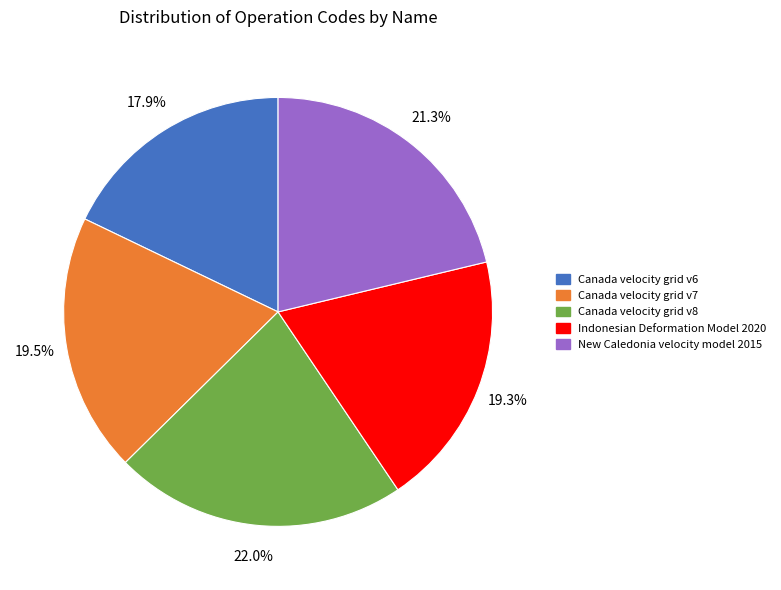

True or false: Canada velocity grid v6 accounts for 32% of the total.

False